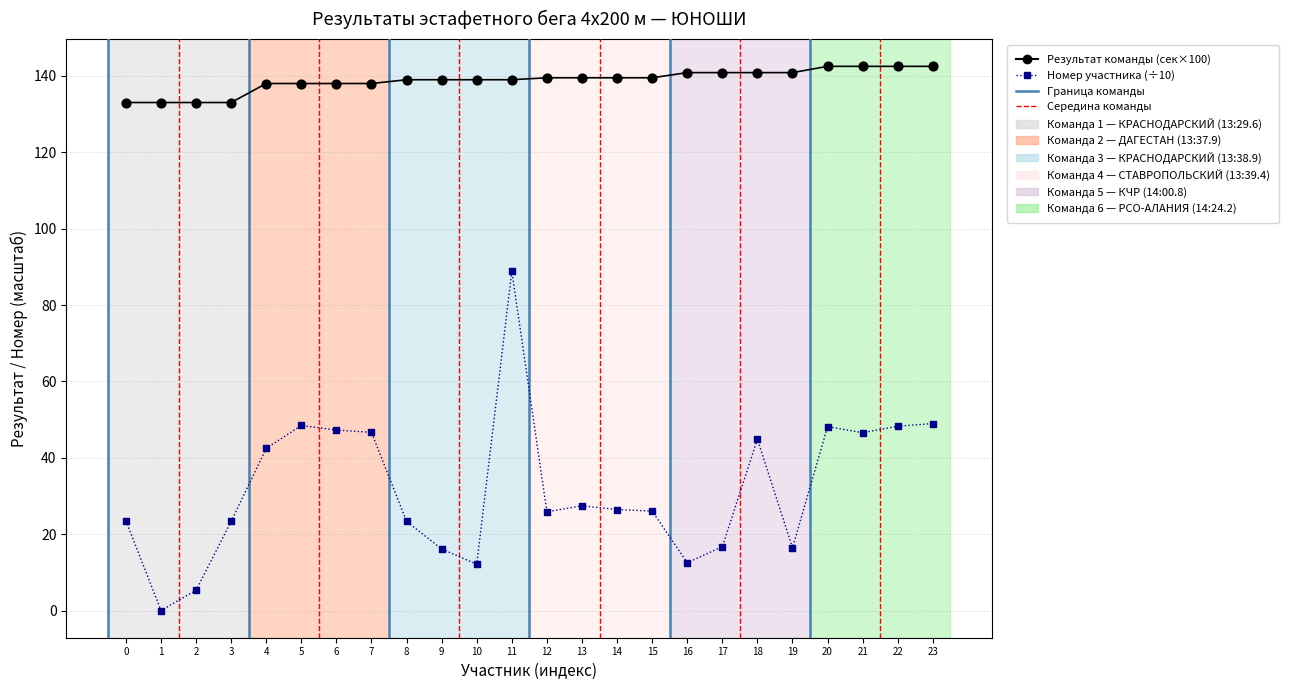

What is the total value across all series at 20?

190.6